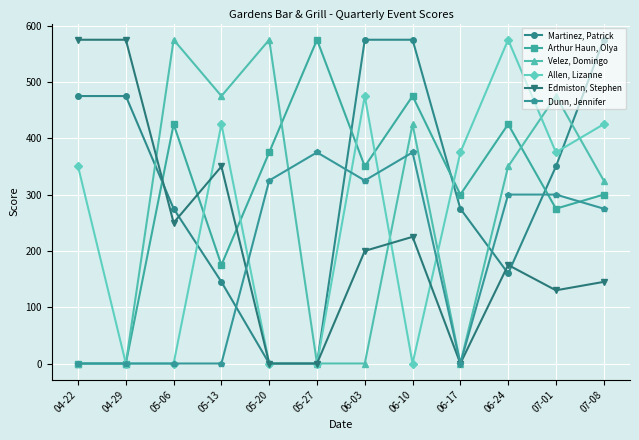

How many interior local peaks does the Arthur Haun, Olya series have?

4